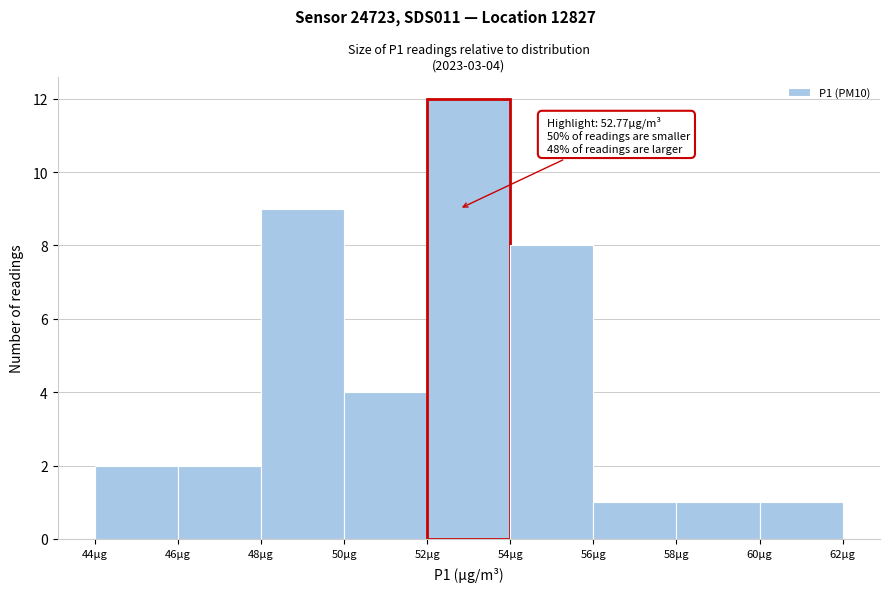

Which range on the x-axis has the tallest bar?

52 to 54